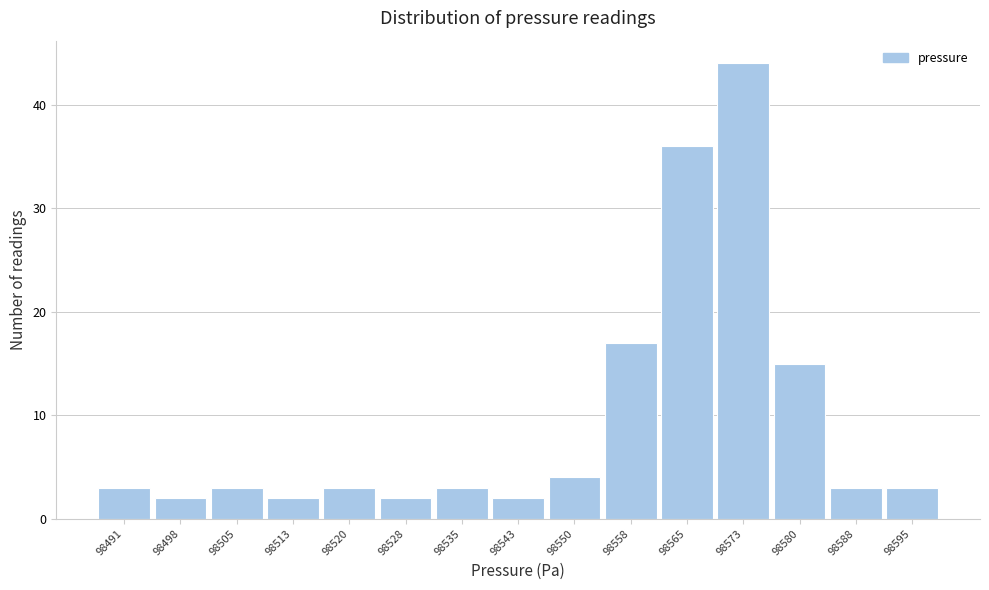

Reading right to left, transcribe all the data shown in this chart.

98595=3	98588=3	98580=15	98573=44	98565=36	98558=17	98550=4	98543=2	98535=3	98528=2	98520=3	98513=2	98505=3	98498=2	98491=3